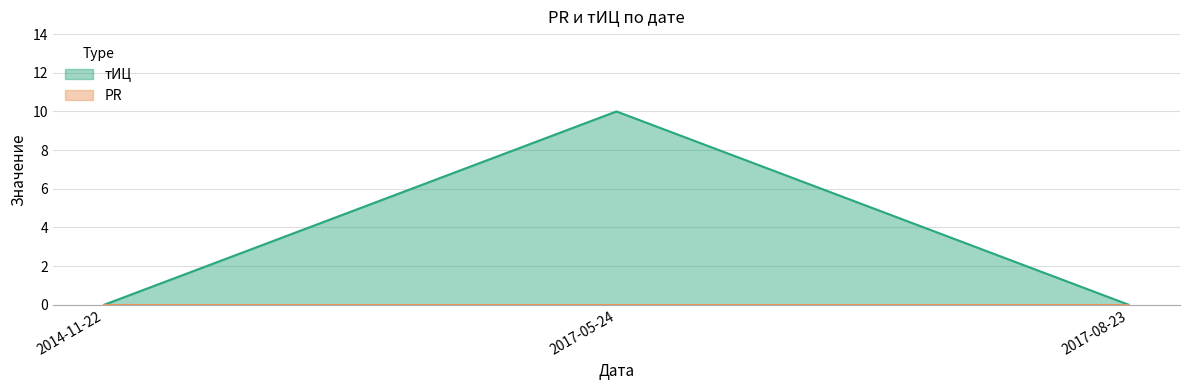

Rank the categories by value from lowest to highest.

2014-11-22, 2017-08-23, 2017-05-24